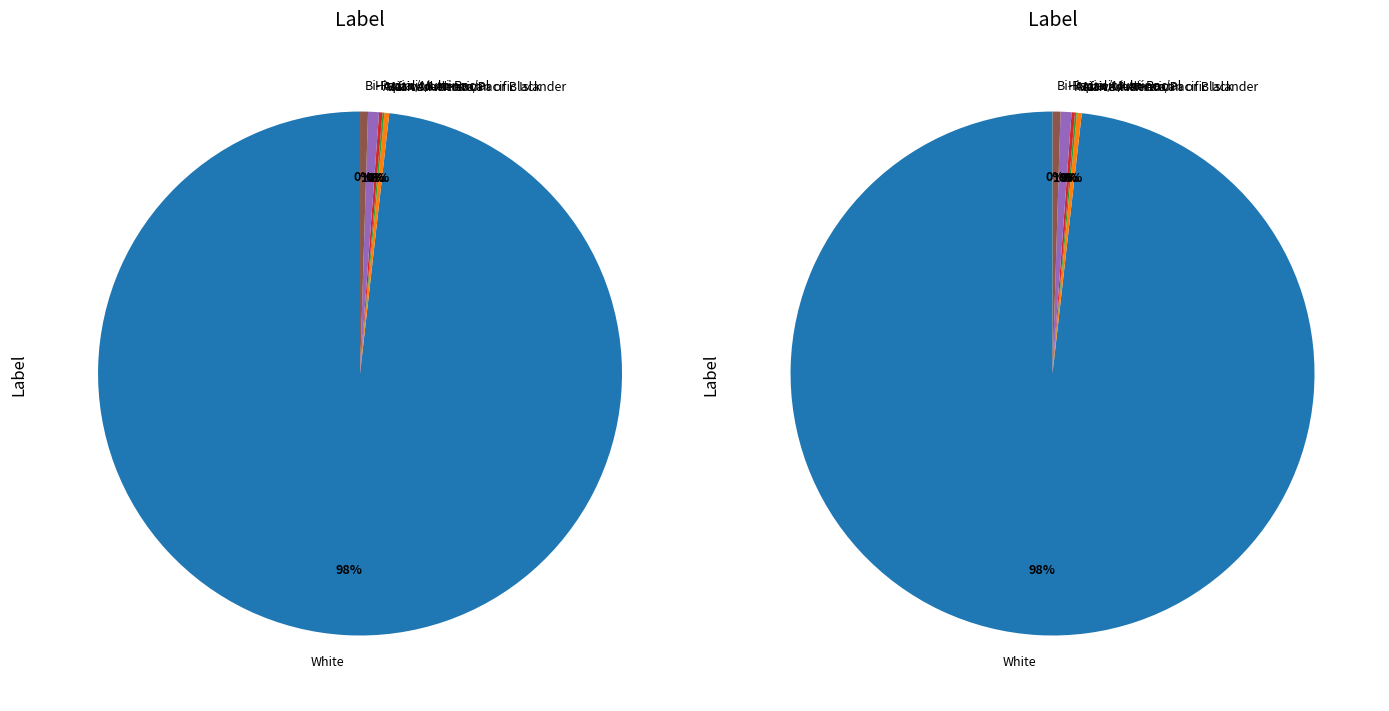

What is the change in value from White to Hispanic/Latino?

-20521